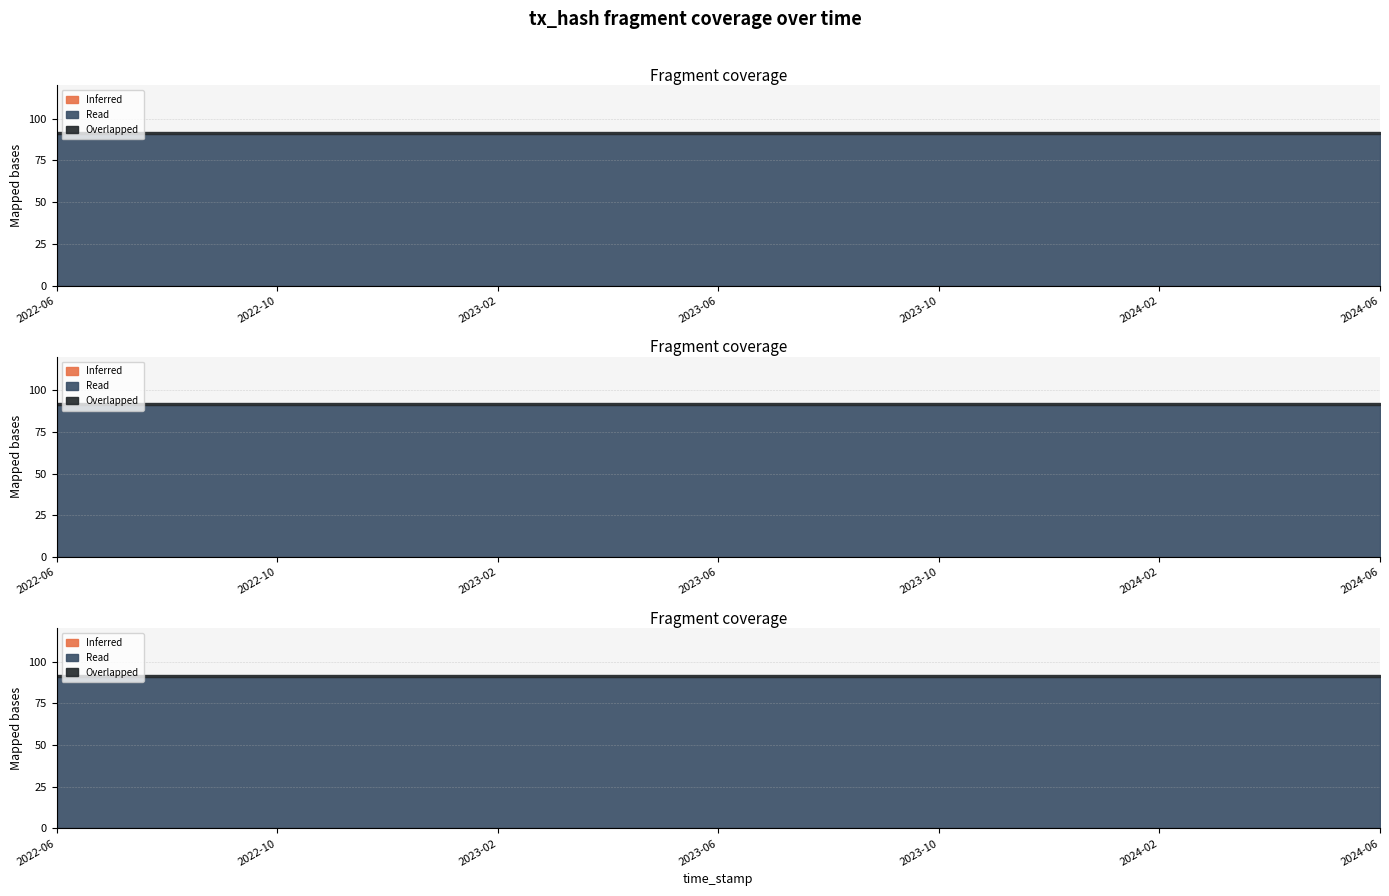

How many lines are shown in the chart?

3